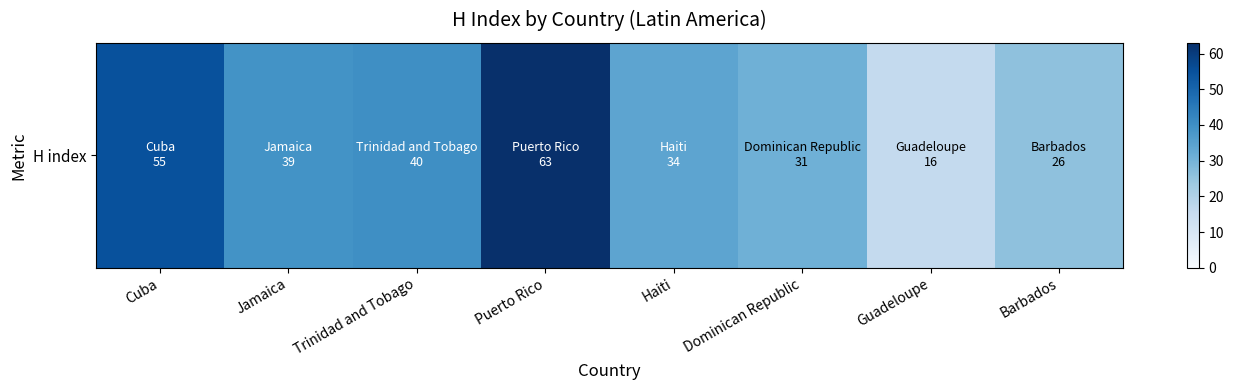

Is it true that the value at Dominican Republic is 47?

False